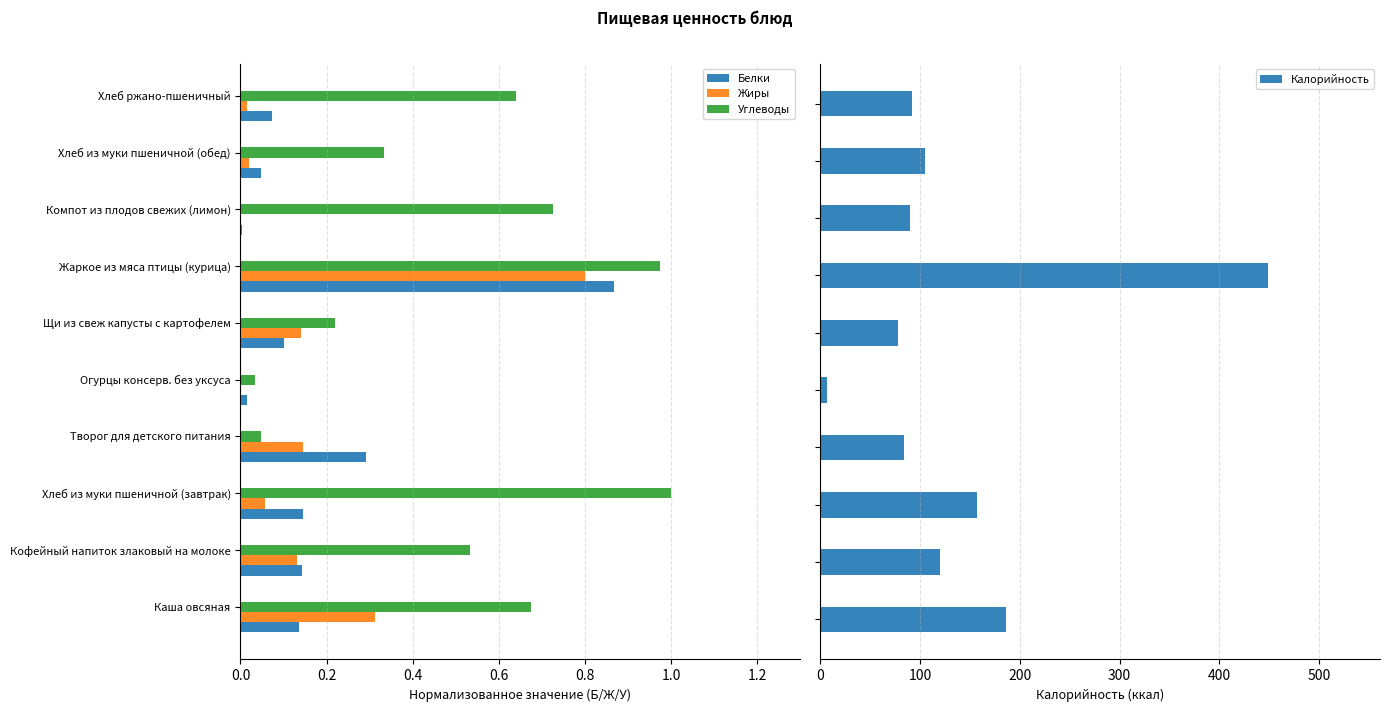

Which series has the largest total across all categories?

Калорийность